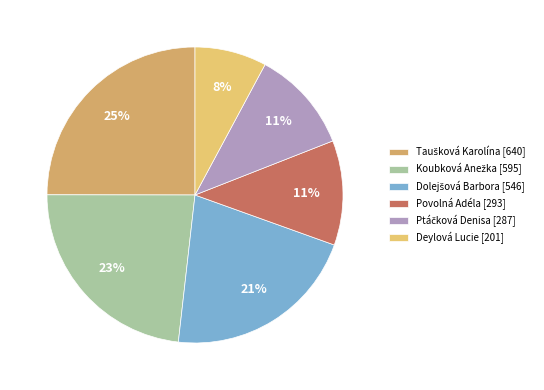

Rank the categories by value from highest to lowest.

Taušková Karolína, Koubková Anežka, Dolejšová Barbora, Povolná Adéla, Ptáčková Denisa, Deylová Lucie